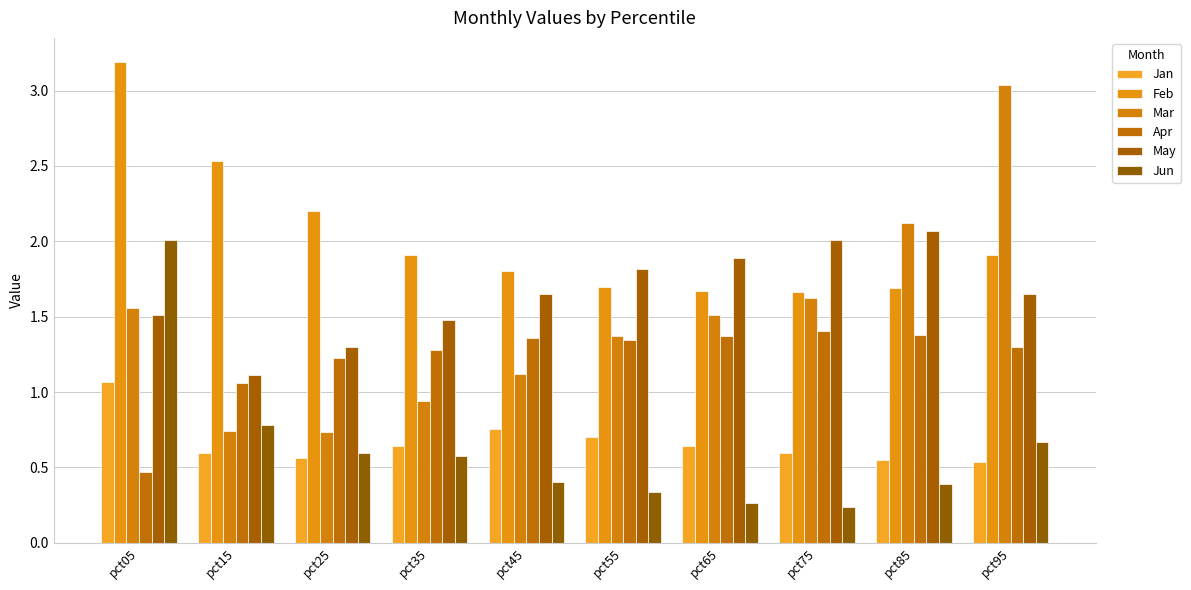

At which category is the sum across all series the highest?

pct05